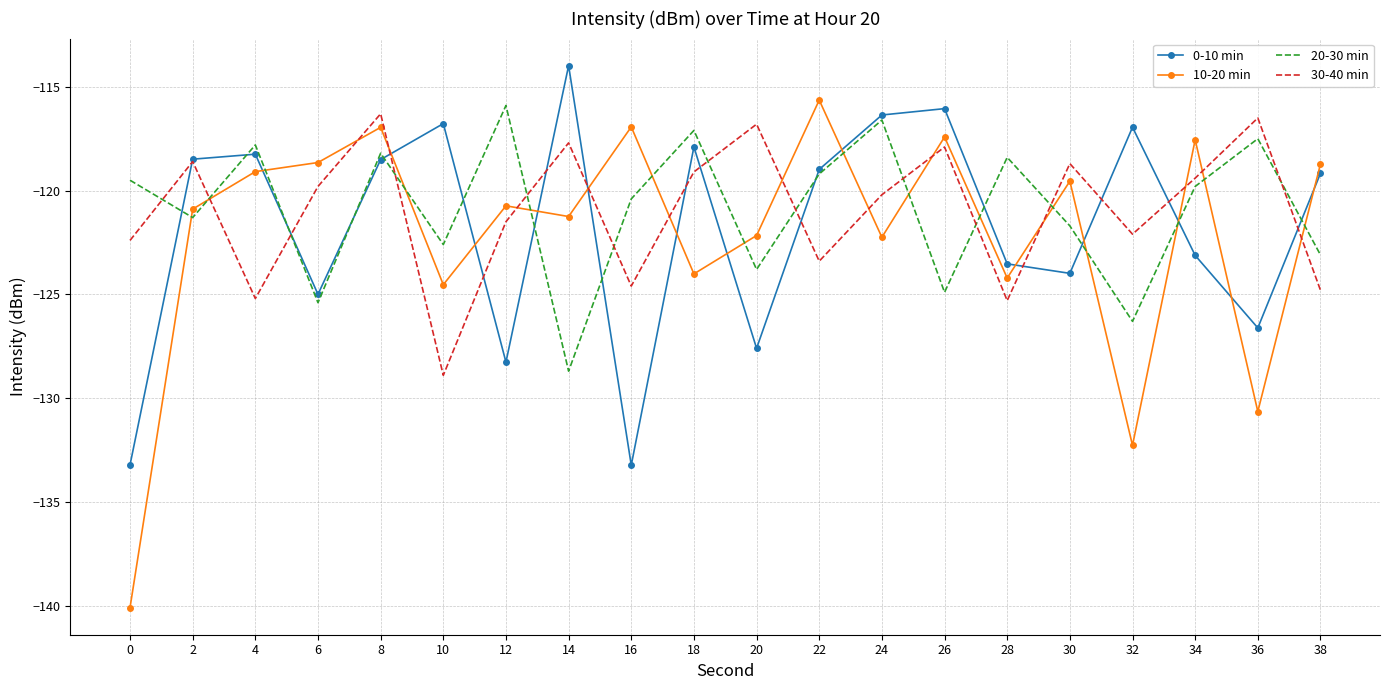

Is the value of 20-30 min at 28 greater than the value of 10-20 min at 32?

Yes